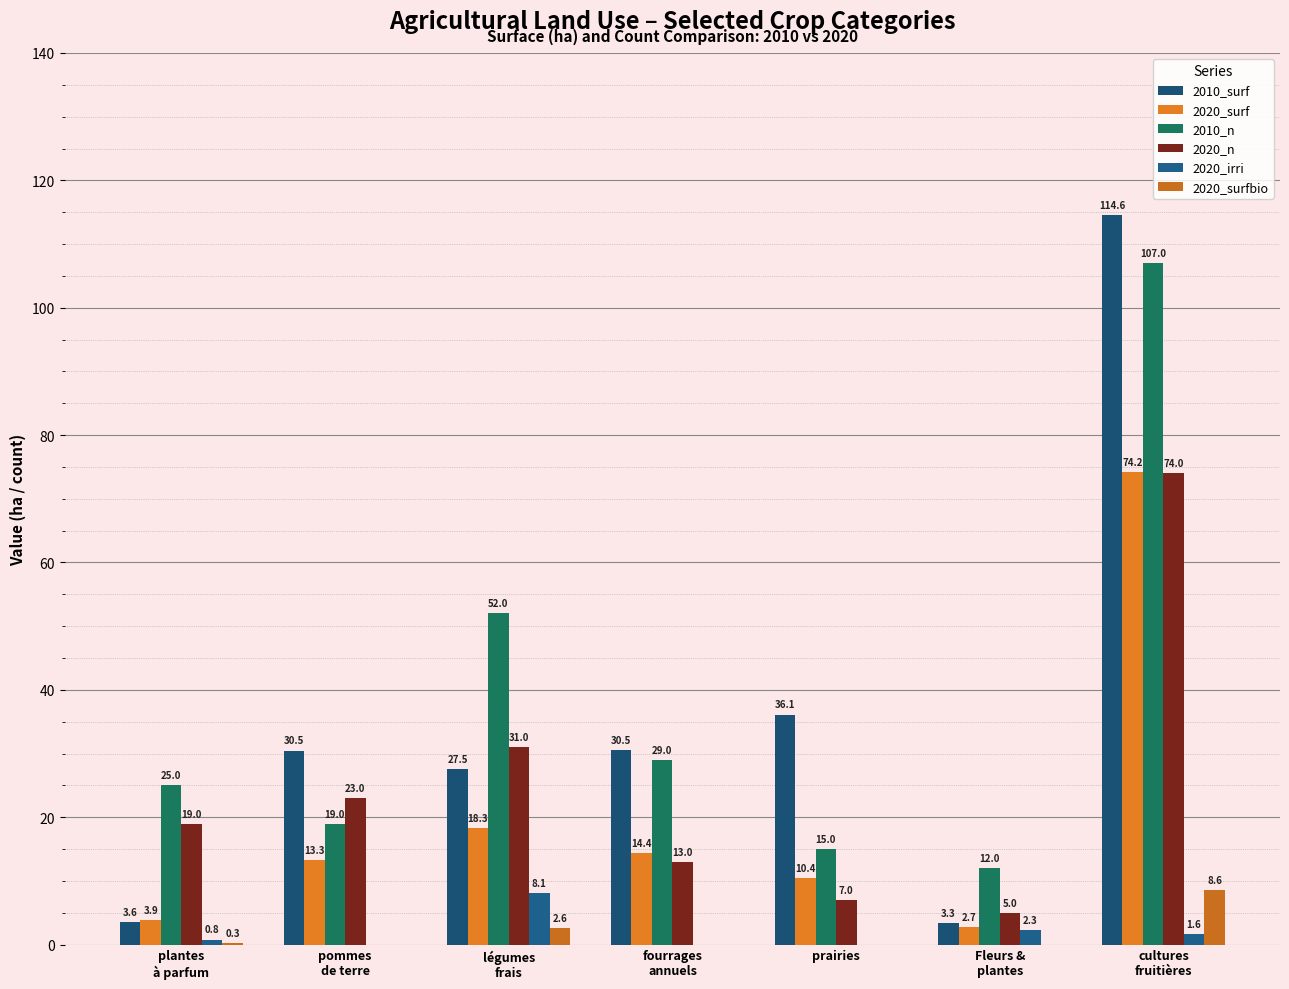

At how many categories does at least one series exceed 96?

1